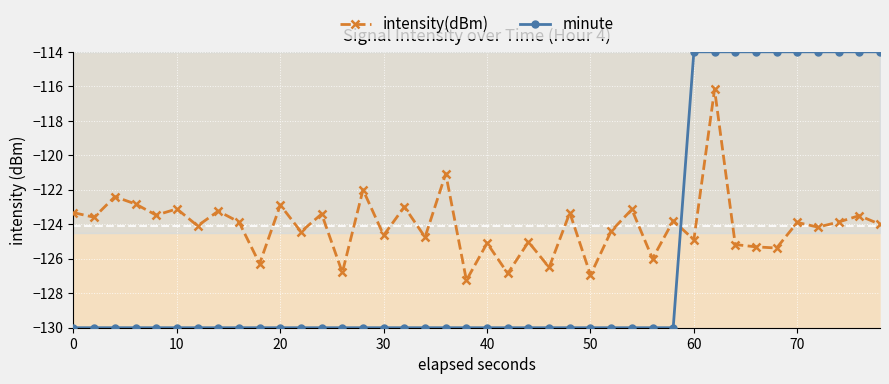

How many interior local valleys does the intensity(dBm) series have?

16